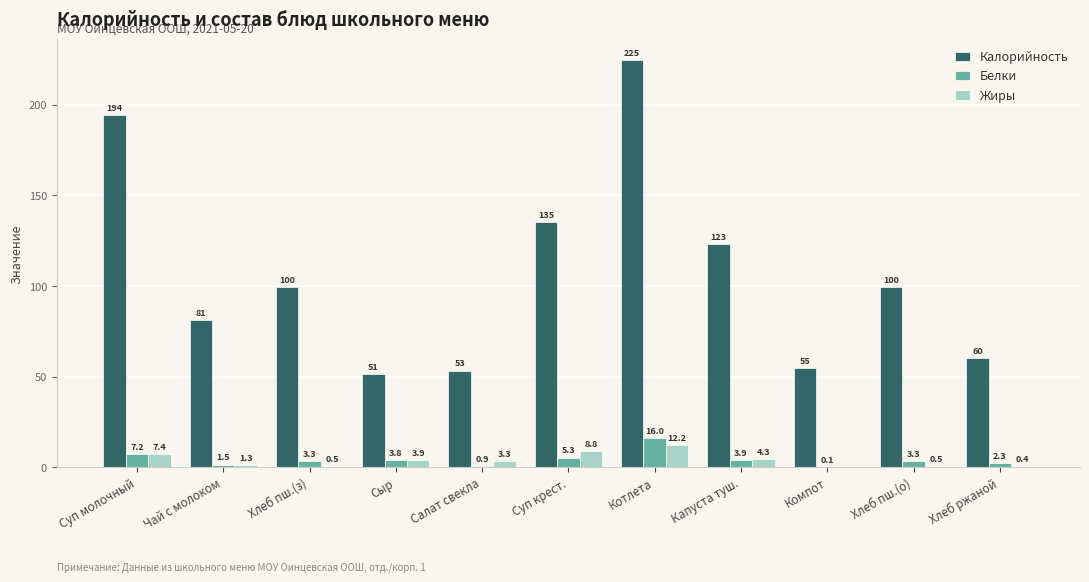

How many groups of bars are there?

11